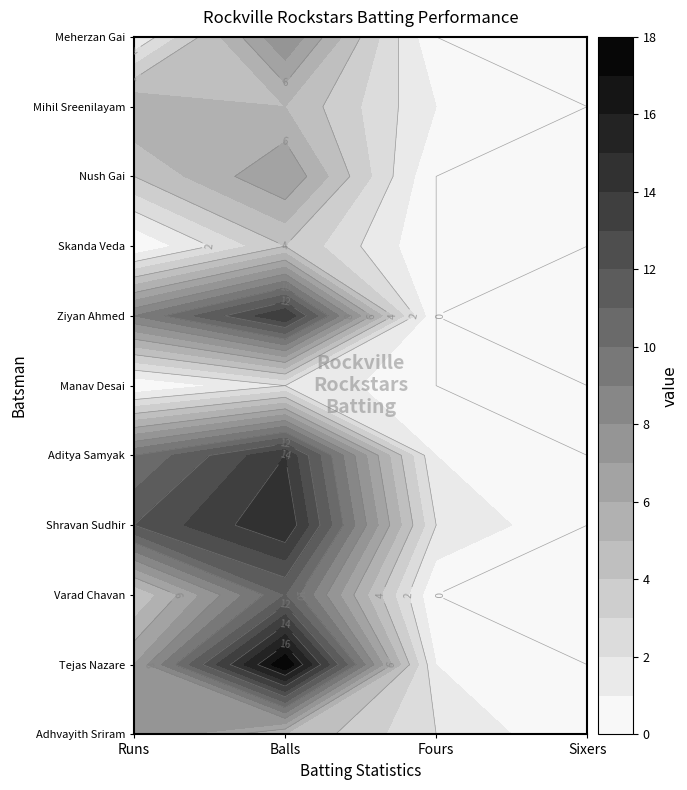

What is the difference between the maximum and minimum values in the Shravan Sudhir series?

15